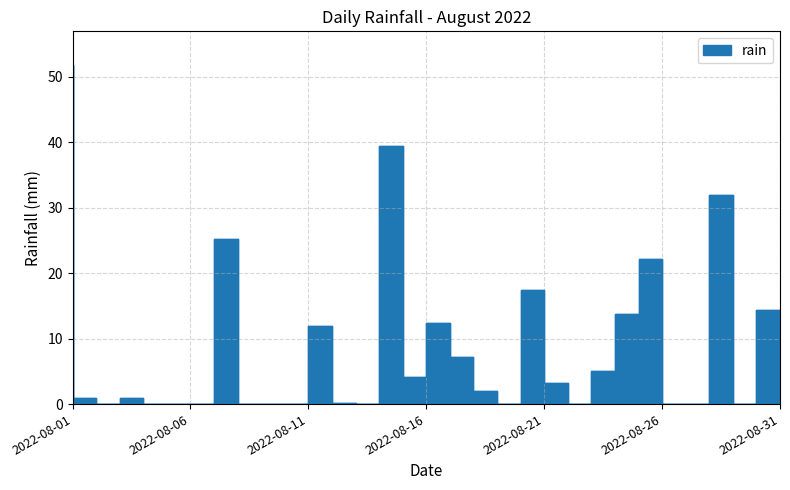

Where is the data nearest to the value 25?

2022-08-08